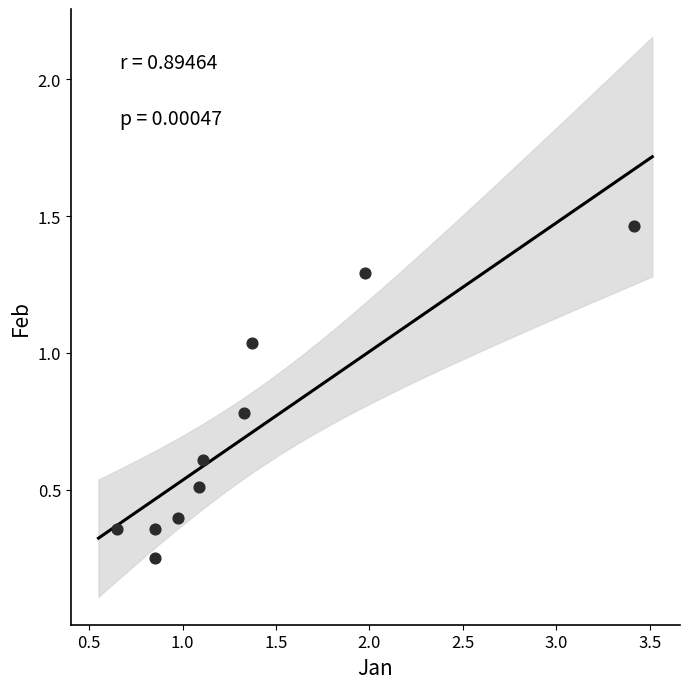

What is the range of Y values (max minus min)?

1.2